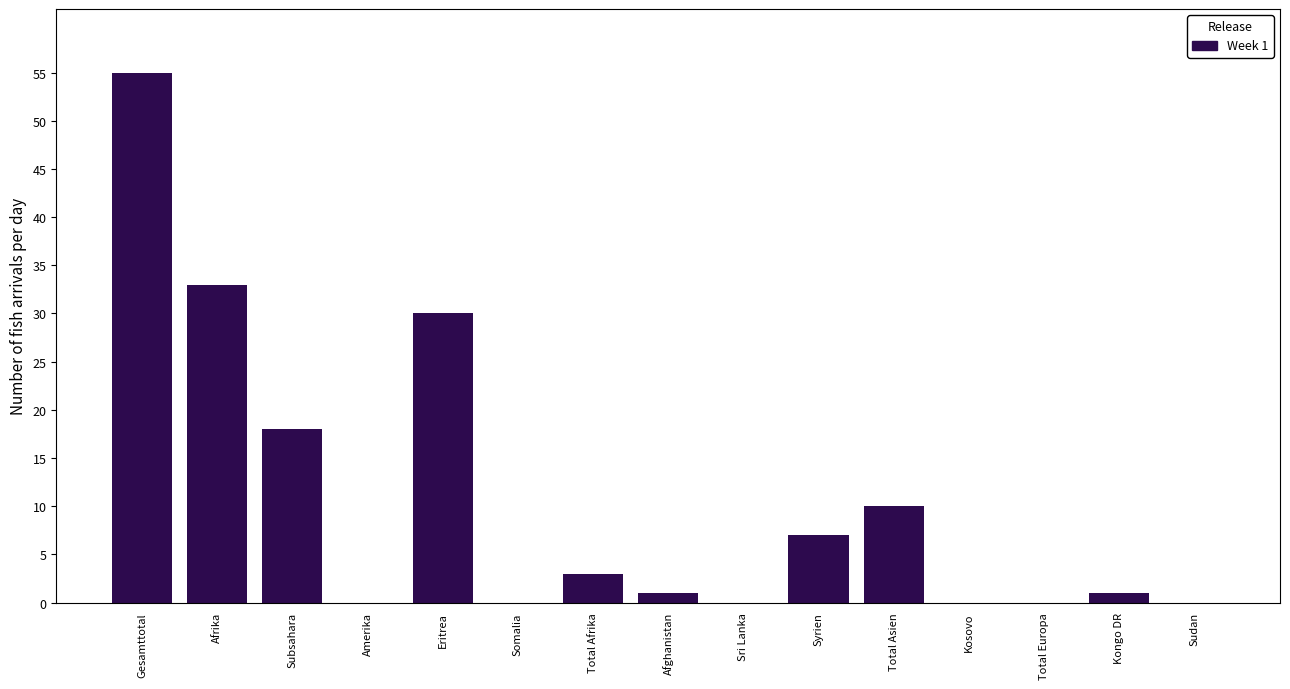

Reading left to right, what are all the values shown in this chart?

Gesamttotal=55	Afrika=33	Subsahara=18	Amerika=0	Eritrea=30	Somalia=0	Total Afrika=3	Afghanistan=1	Sri Lanka=0	Syrien=7	Total Asien=10	Kosovo=0	Total Europa=0	Kongo DR=1	Sudan=0